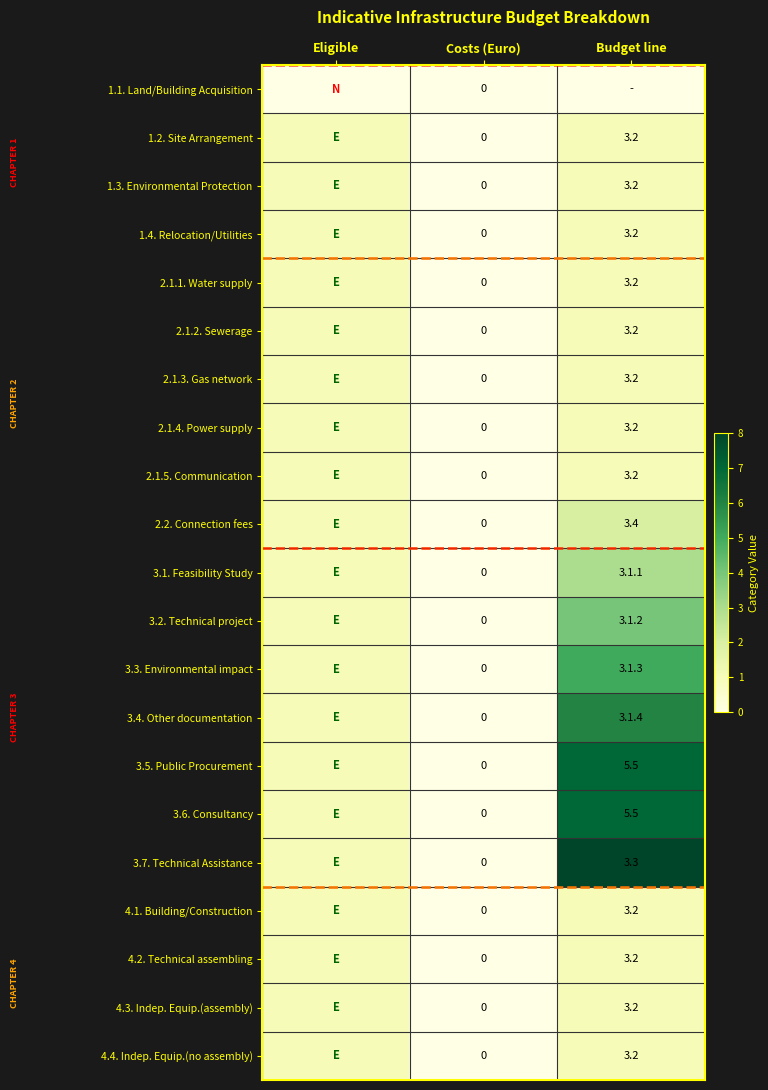

The 2.2. Connection fees series shows 5.4 at Budget line. True or false?

False